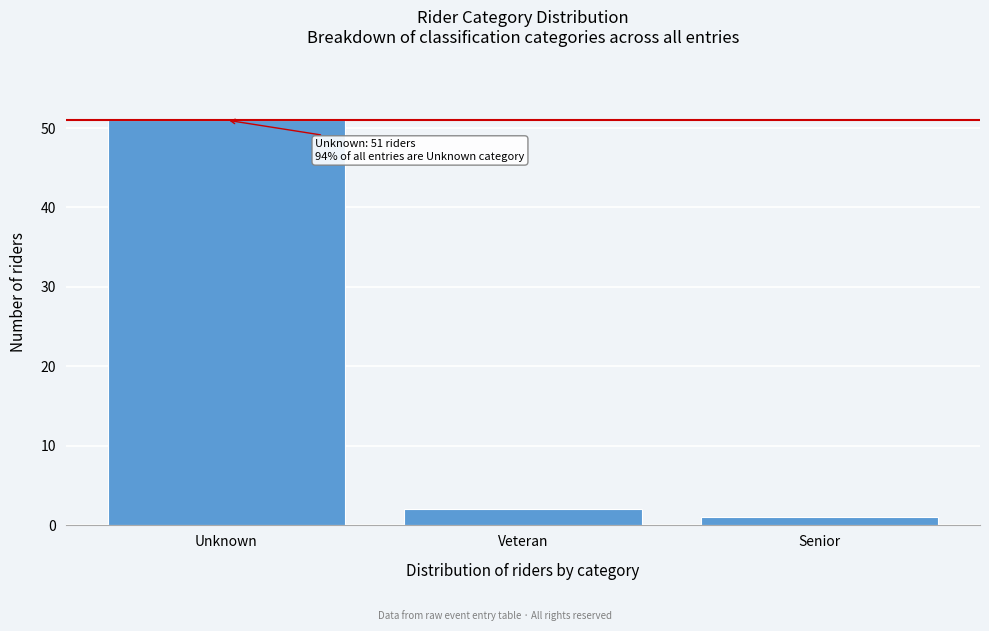

Reading left to right, list all the values displayed in this chart.

Unknown=51	Veteran=2	Senior=1